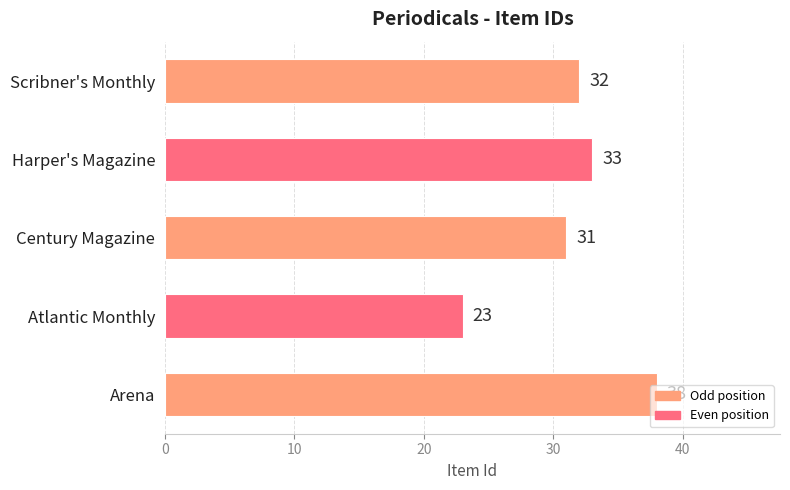

Does the chart contain stacked bars?

No